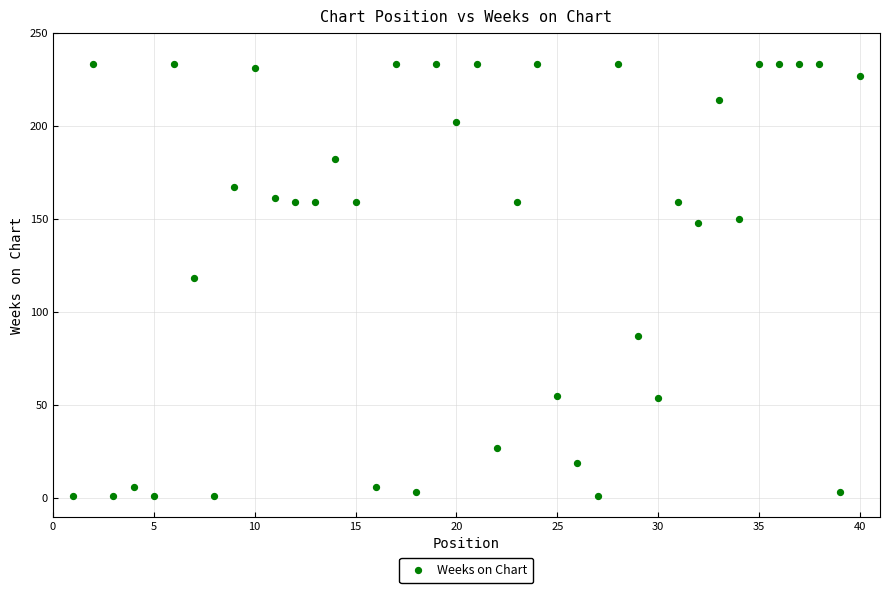

What is the range of Y values (max minus min)?

232